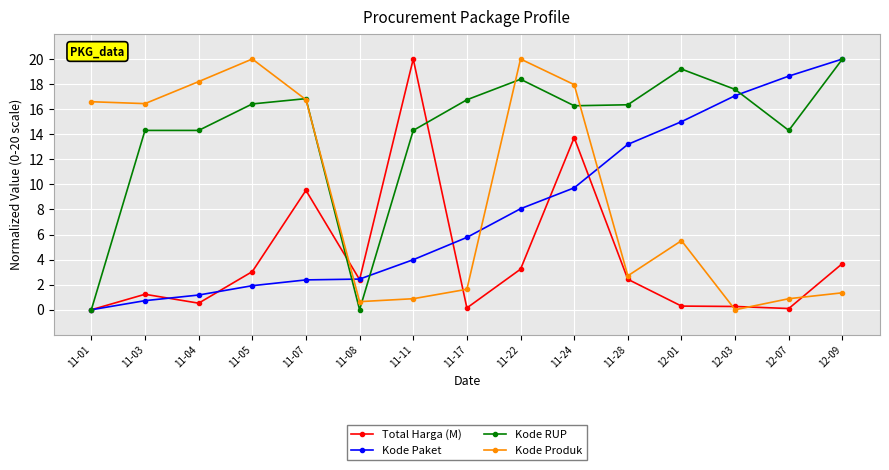

True or false: Kode RUP has a value of 21.9 at 11-05.

False